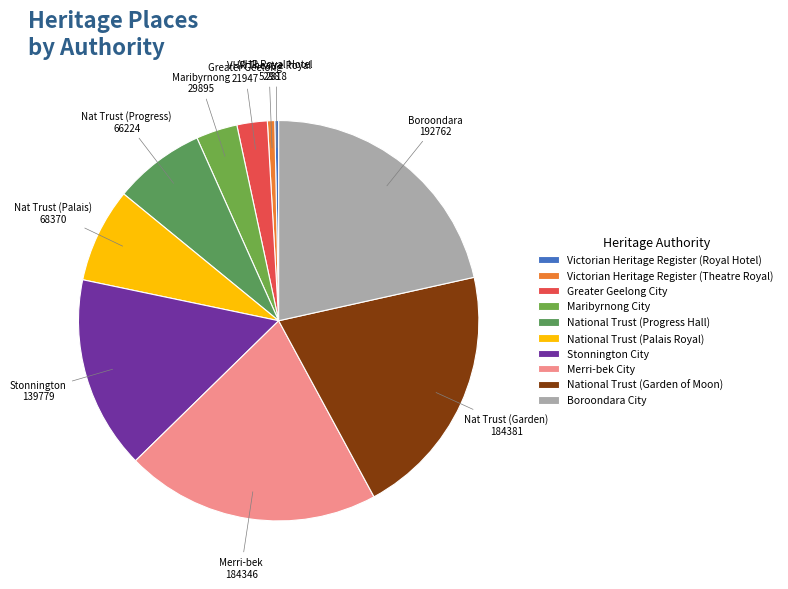

Which category has the smallest portion of the pie?

Victorian Heritage Register (Royal Hotel)